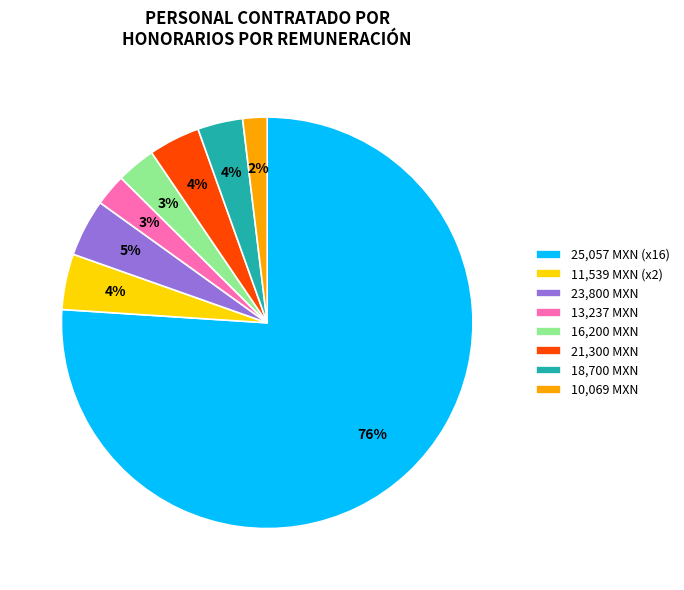

Do 13,237 MXN and 25,057 MXN (x16) together represent more than half of the pie?

Yes